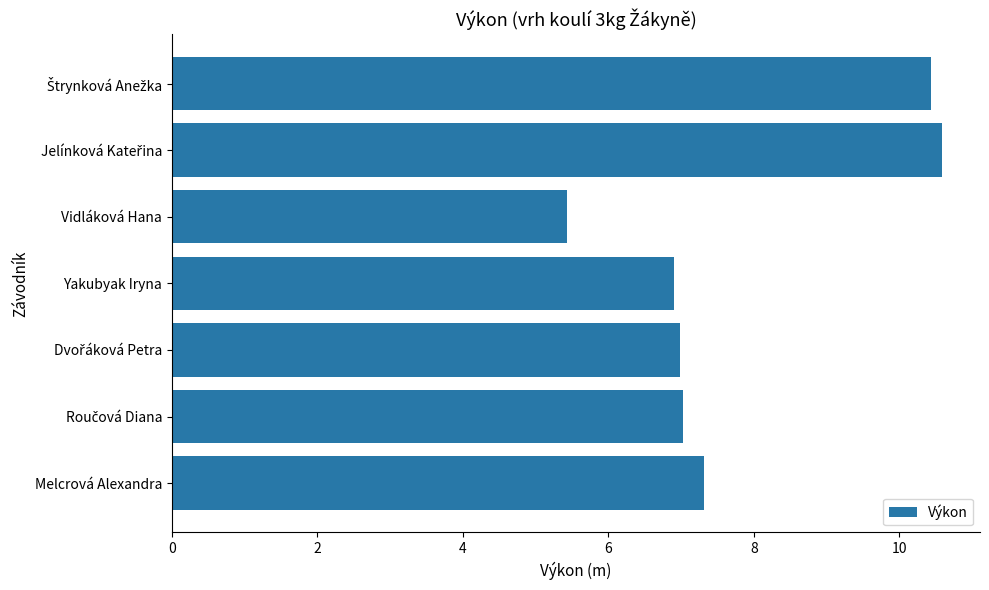

What is the minimum value shown in the chart?

5.4